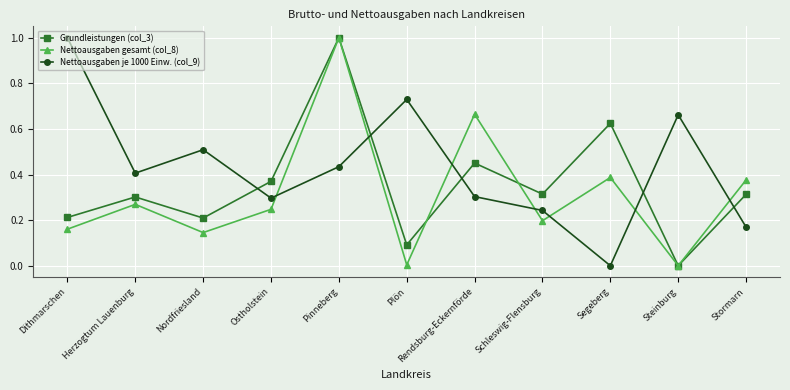

Is it true that Nettoausgaben je 1000 Einw. (col_9) equals 0.2 at Nordfriesland?

False